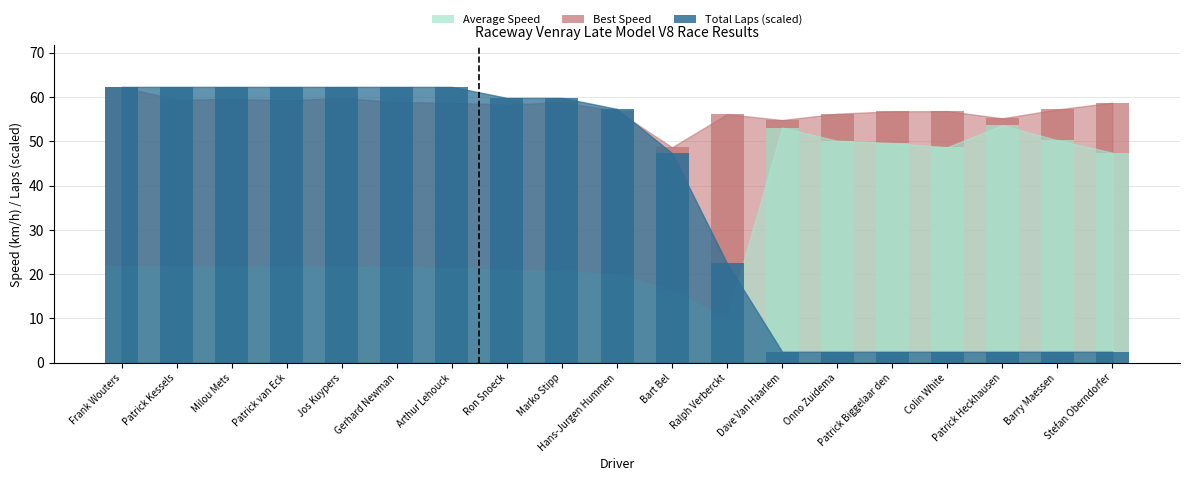

What is the label of the 15th bar from the right?

Jos Kuypers